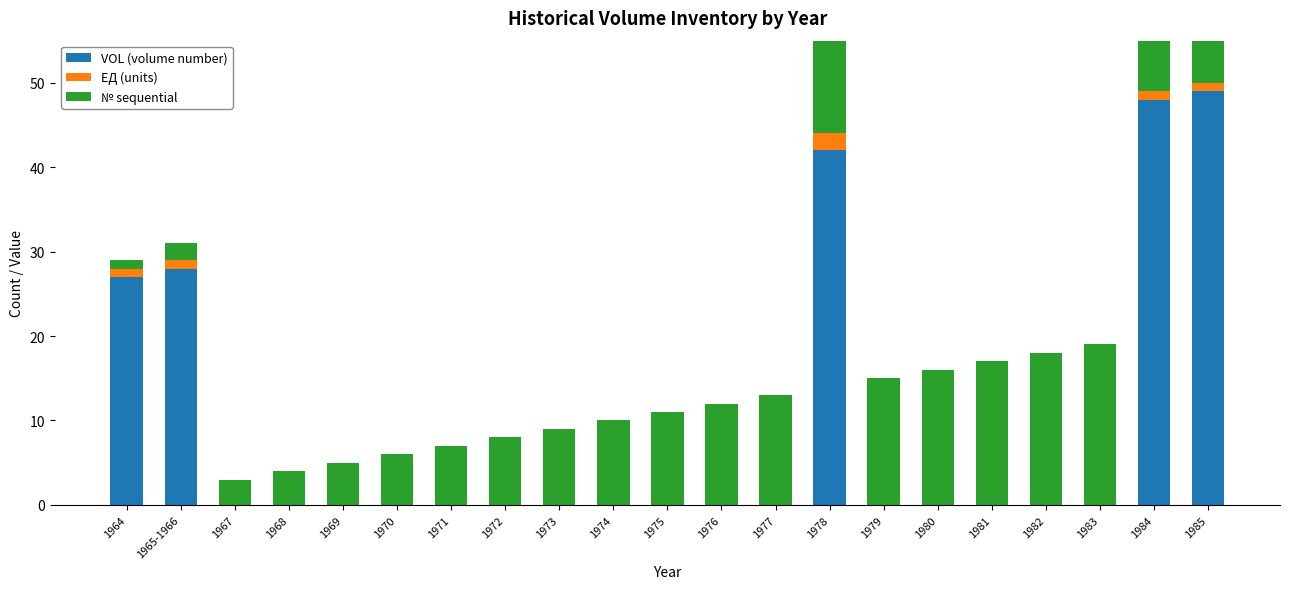

Rank the series by their average value, from lowest to highest.

ЕД (units), VOL (volume number), № sequential